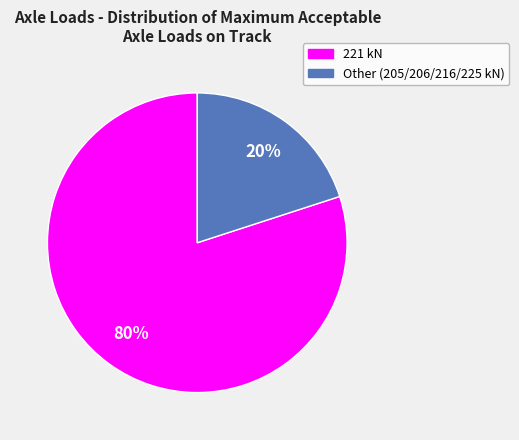

To the nearest percent, what is the difference between the largest and smallest slice percentages?

60%